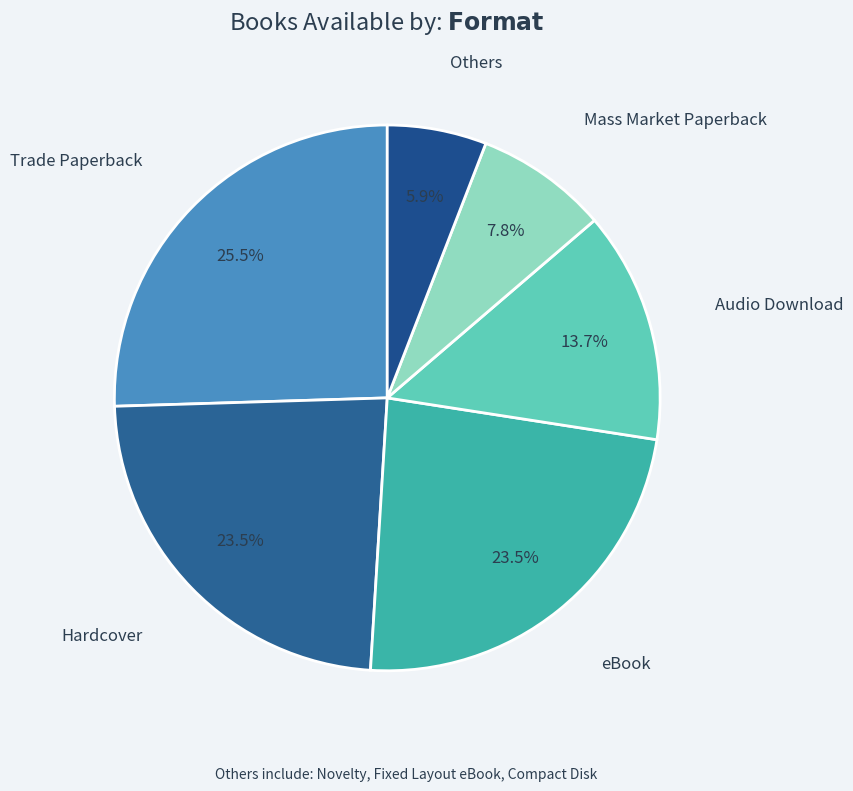

What percentage do Trade Paperback and eBook together represent?

49.0%